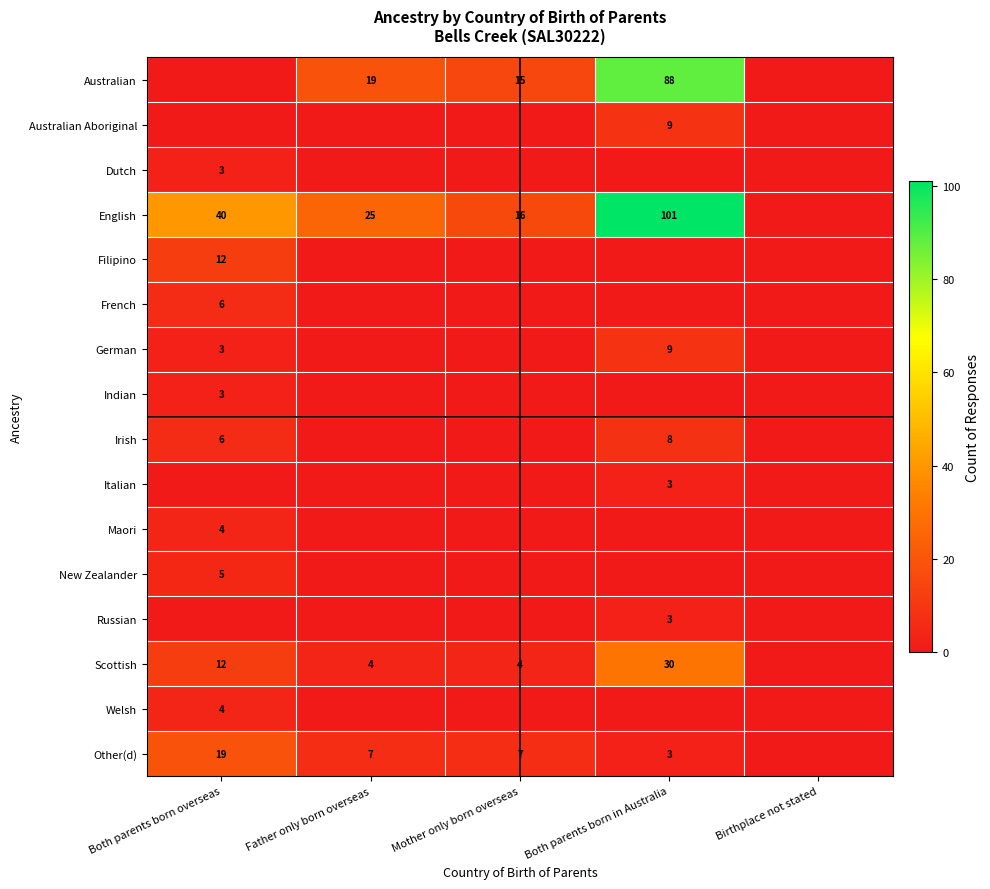

Is it true that Other(d) equals 3 at Both parents born in Australia?

True